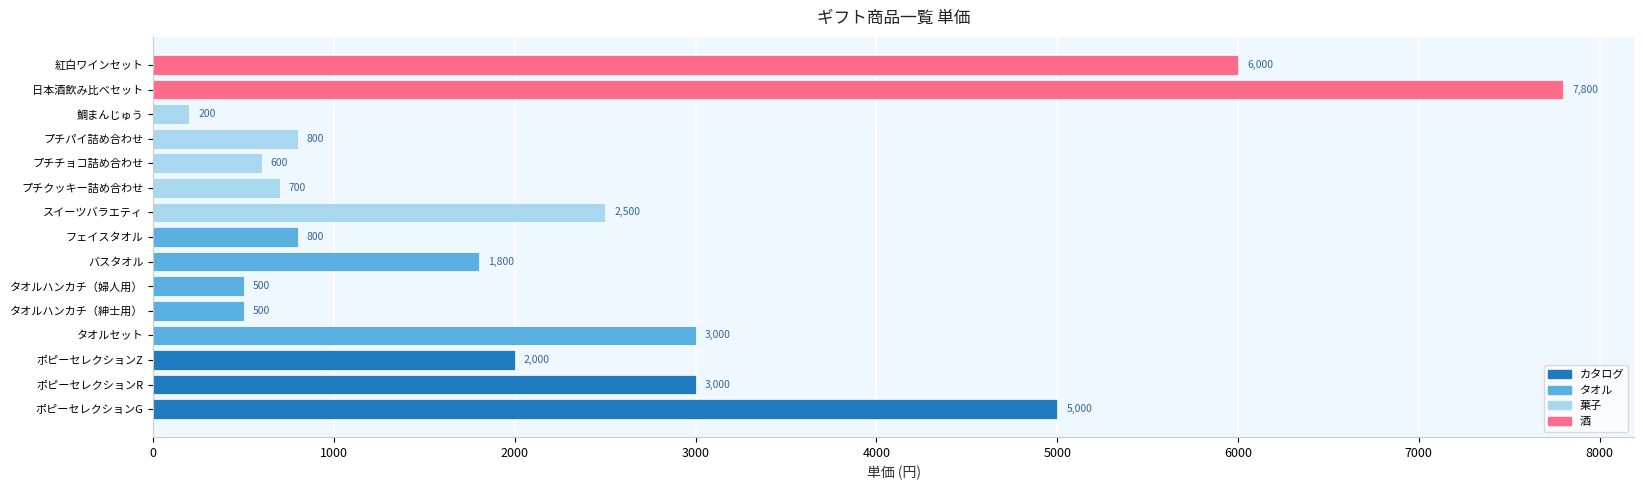

What is the difference between the maximum and minimum values?

7600